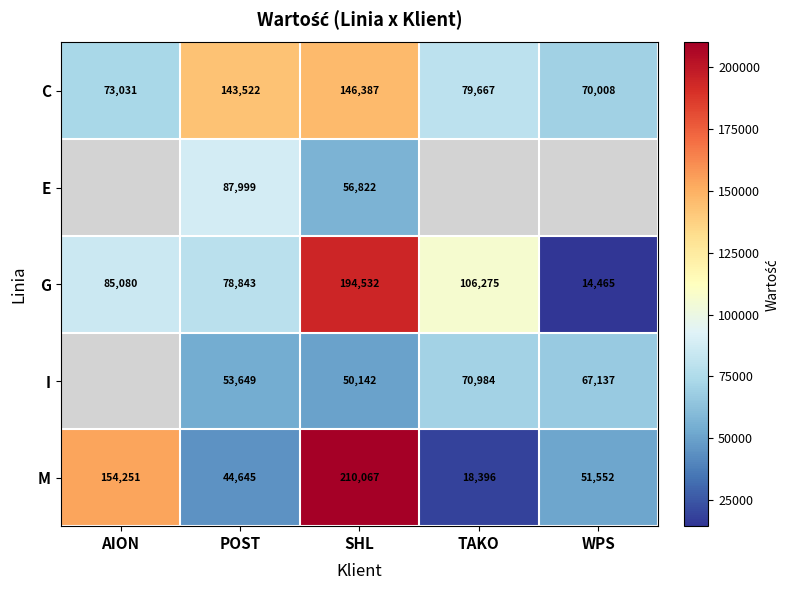

Is it true that I equals 16609.9 at SHL?

False